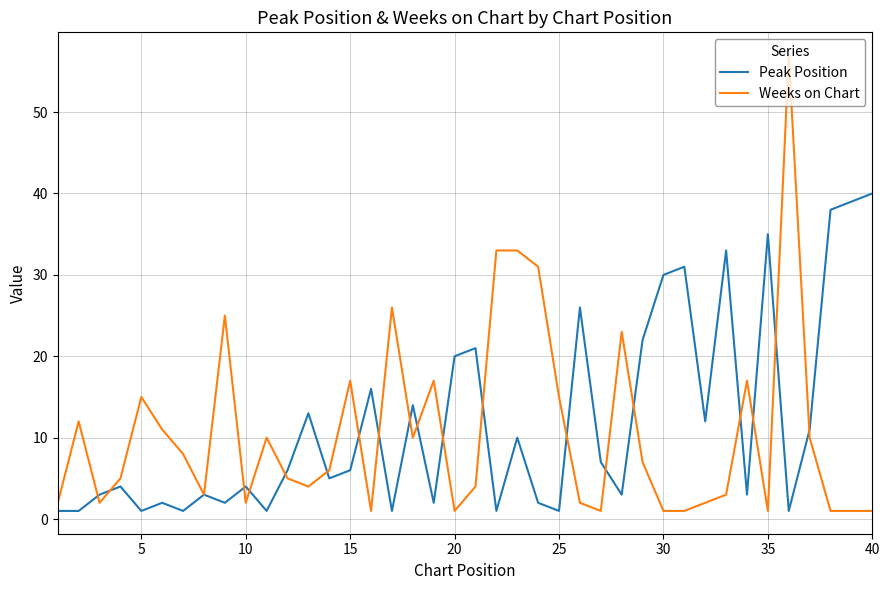

List the series in order of their overall mean, lowest first.

Weeks on Chart, Peak Position